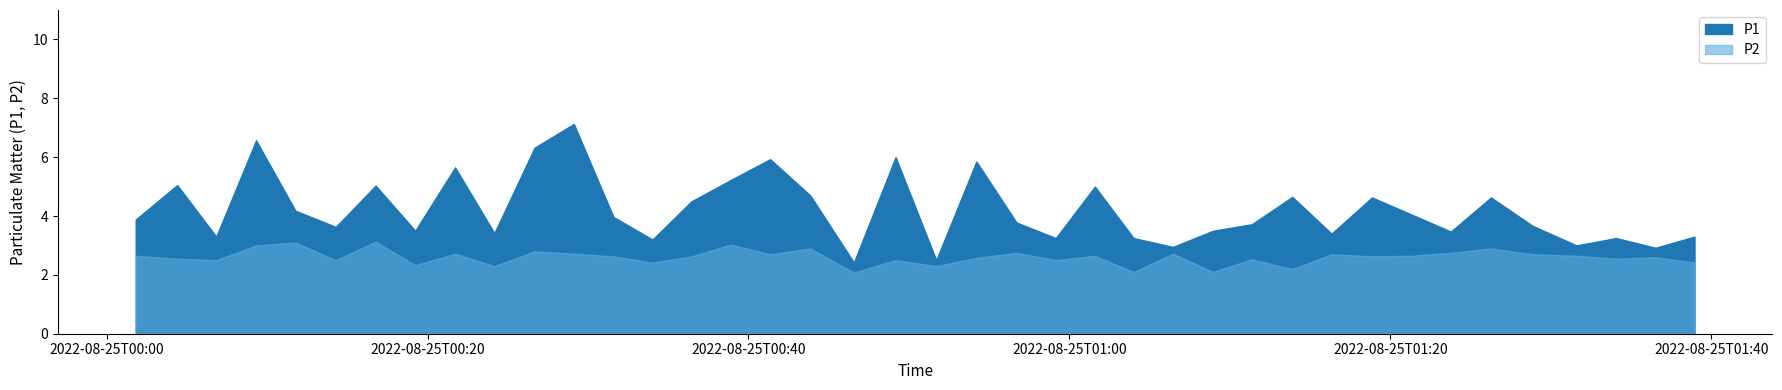

Rank the series at 24 from lowest to highest value.

P2, P1